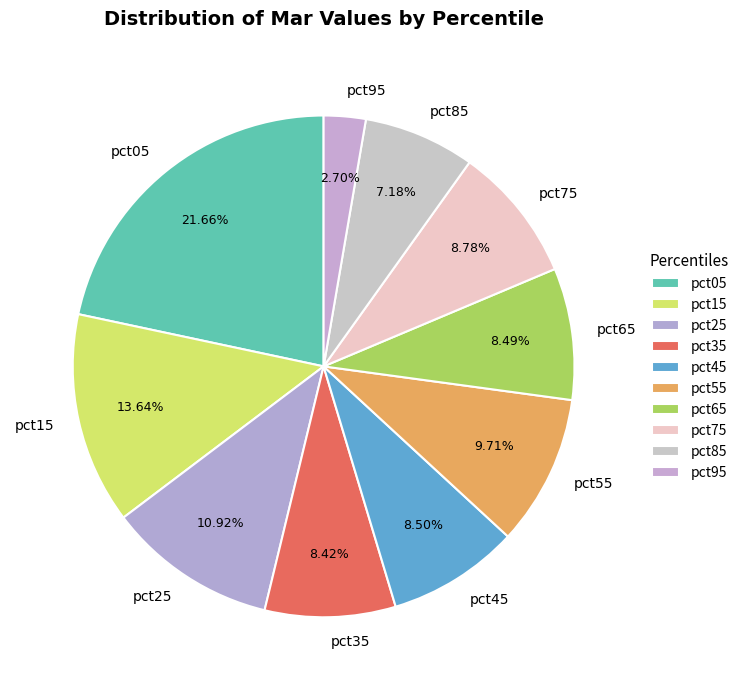

To the nearest percent, what is the difference between the pct95 and pct75 slice percentages?

6%